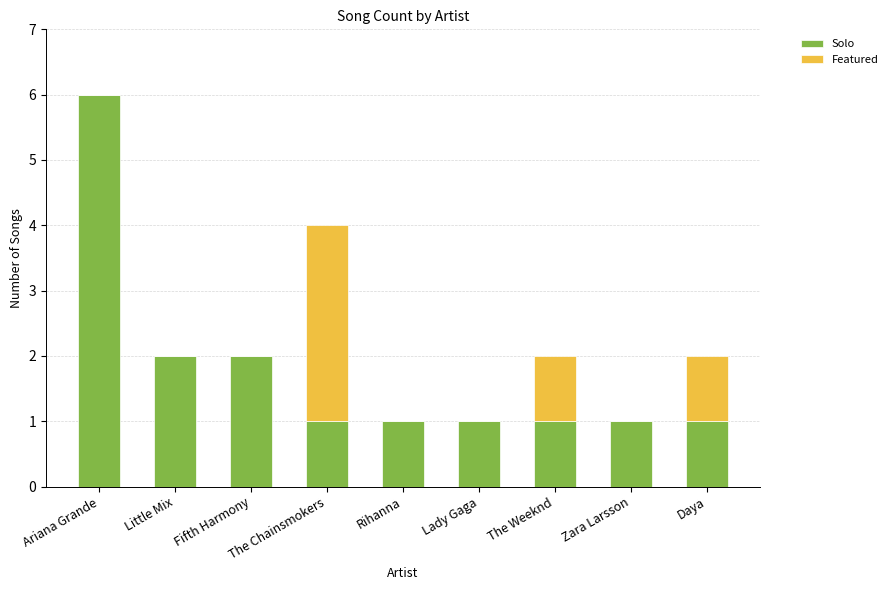

What is the total value across all series at Daya?

2